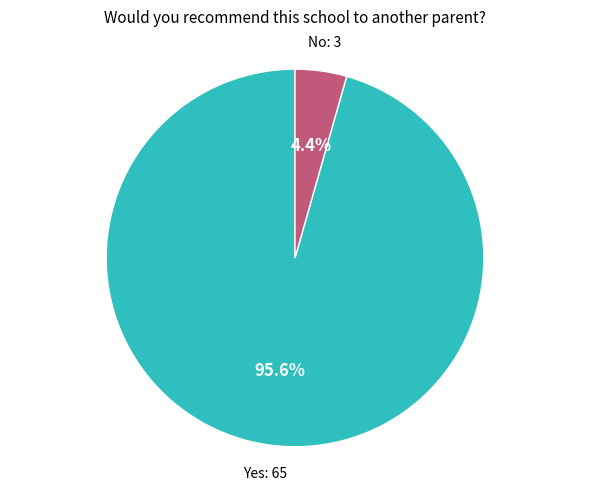

Which slice represents more than half of the pie?

Yes